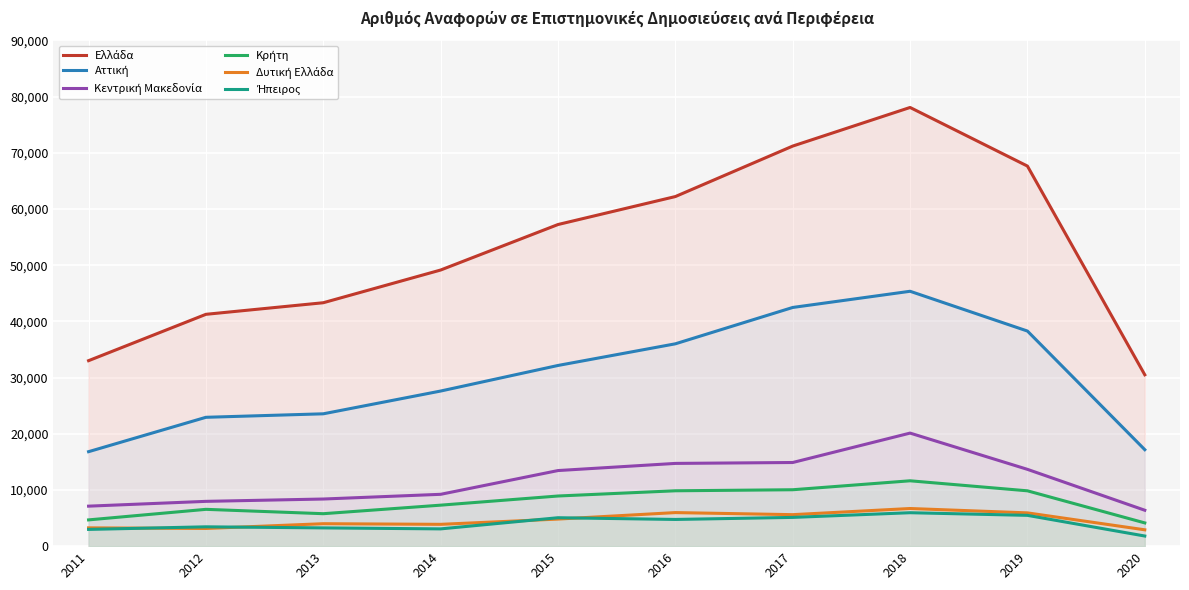

The value of Ελλάδα at 2020 is 30497. True or false?

True